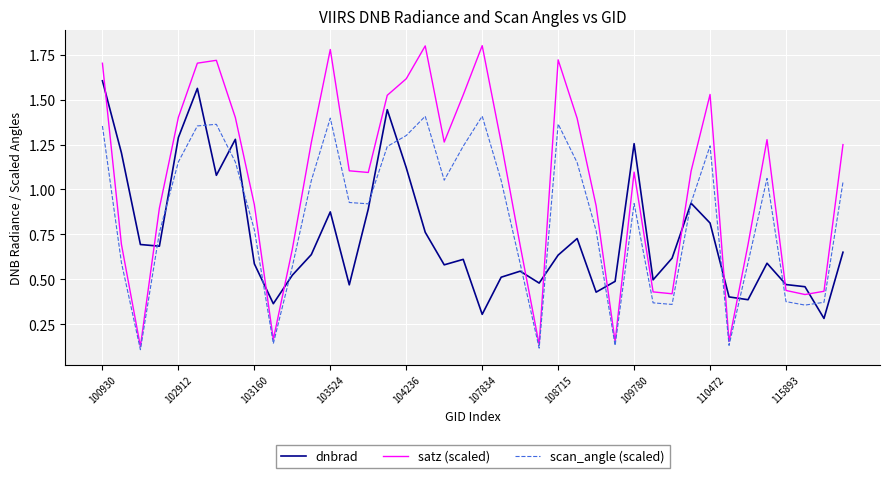

What are all the series names shown in the legend?

dnbrad, satz (scaled), scan_angle (scaled)